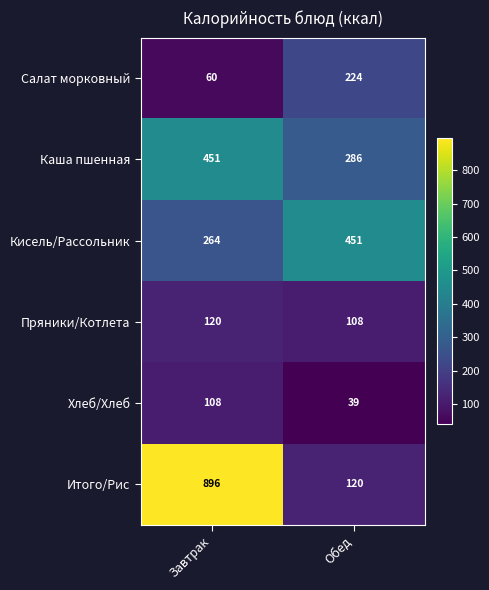

Rank the series at Обед from lowest to highest value.

Хлеб/Хлеб, Пряники/Котлета, Итого/Рис, Салат морковный, Каша пшенная, Кисель/Рассольник